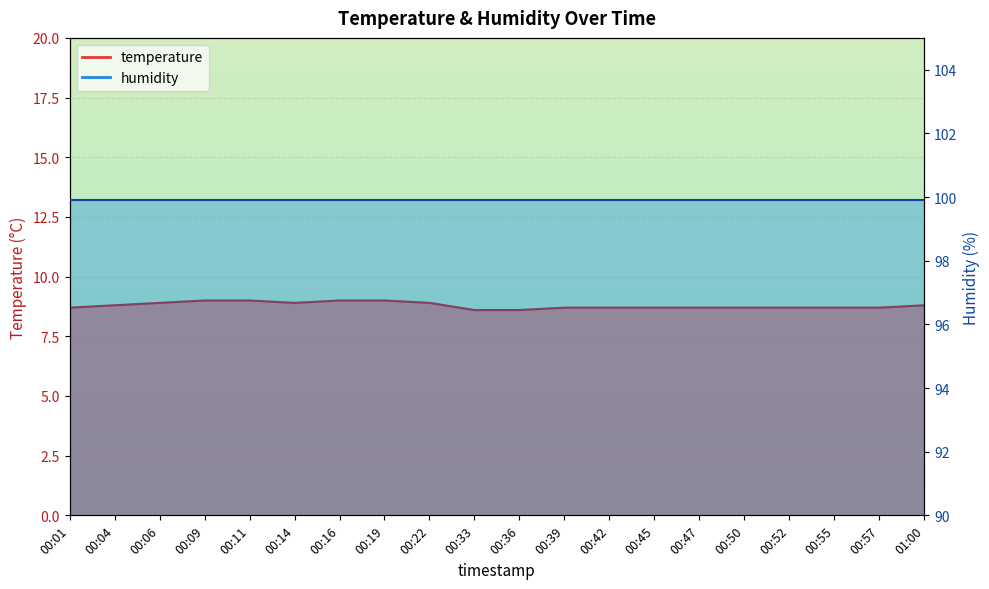

What is the label of the 20th point from the left?

01:00